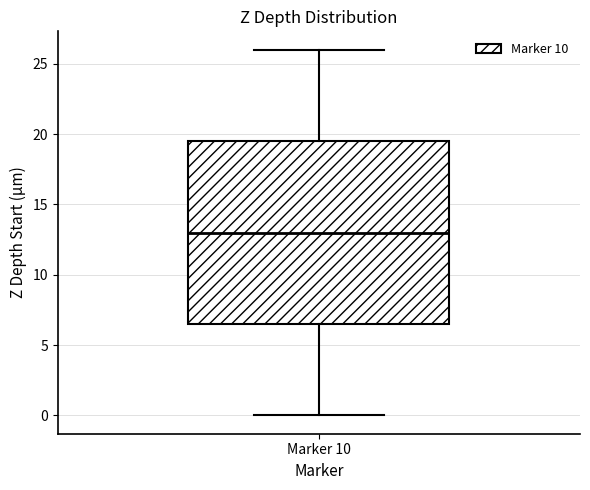

Where does the lower whisker of the box for Marker 10 end on the y-axis? The values are not printed on the chart, so give them approximately, as read against the axis.

0.0